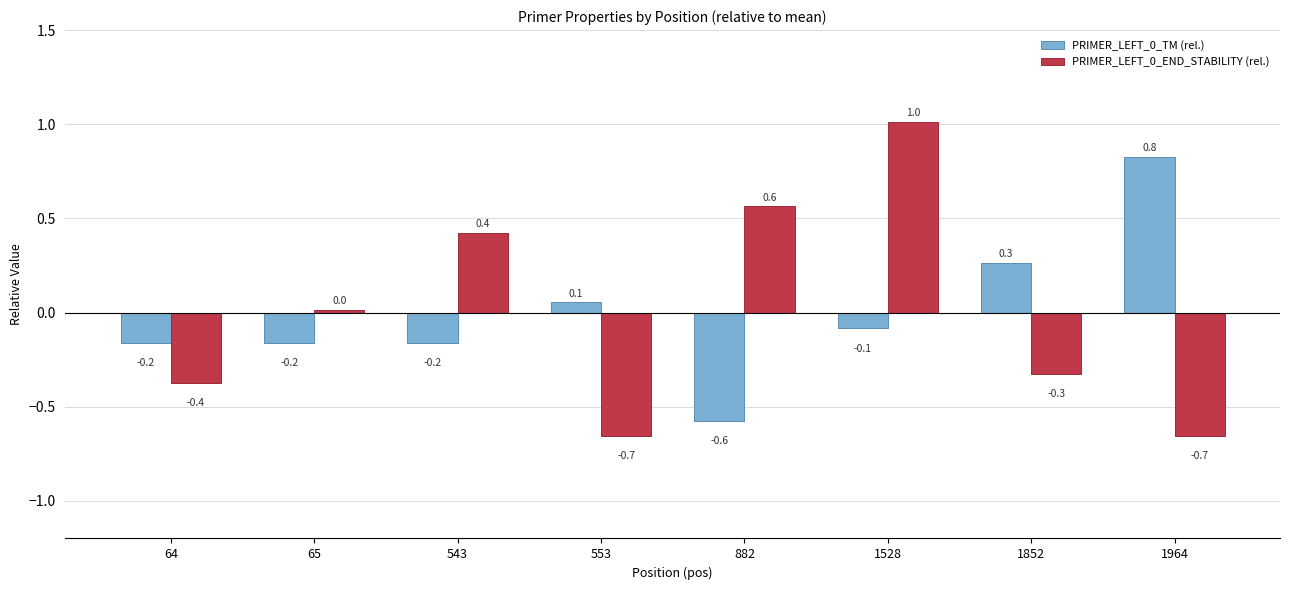

At which label is PRIMER_LEFT_0_TM (rel.) closest to 0?

553